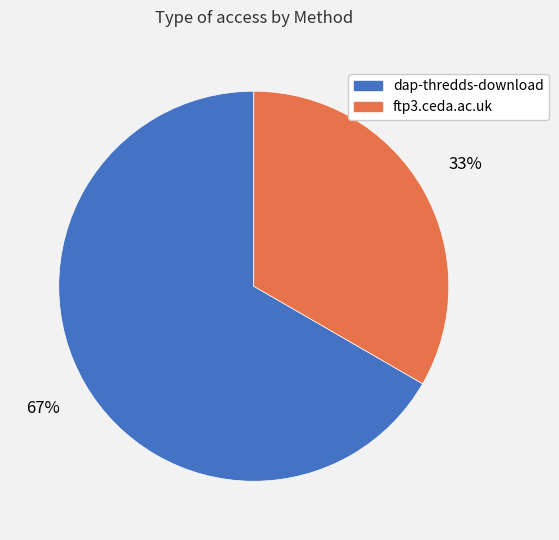

How many segments does this pie chart have?

2